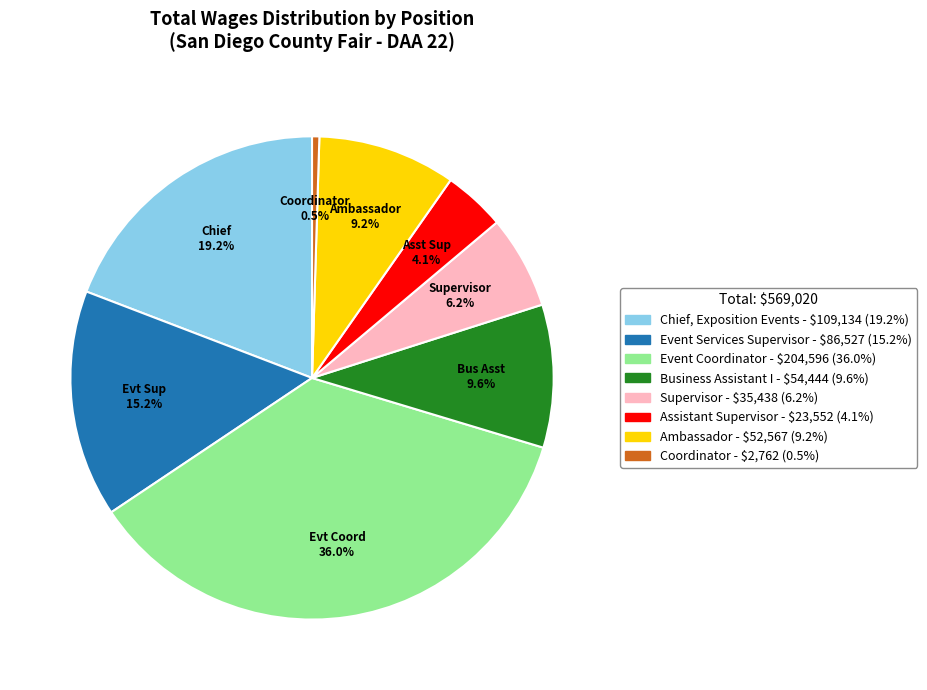

Is there a majority slice in this chart?

No